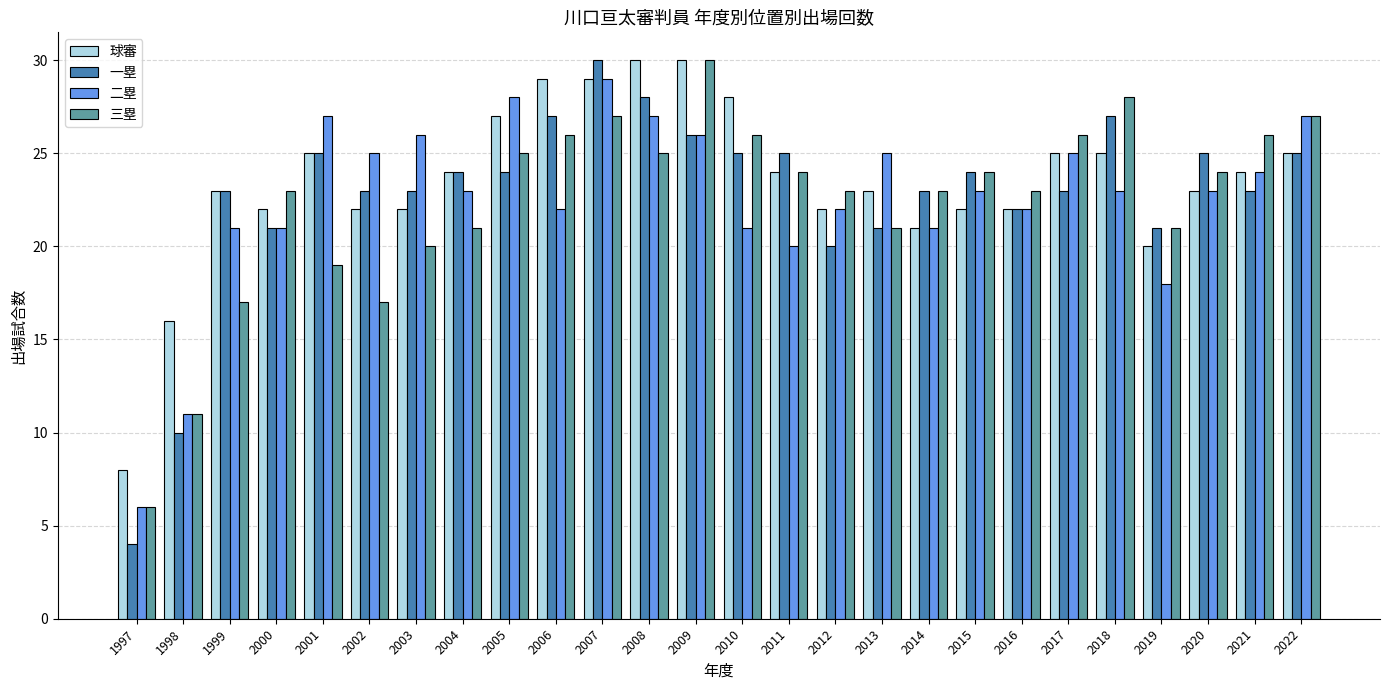

At which label does 球審 reach its minimum?

1997